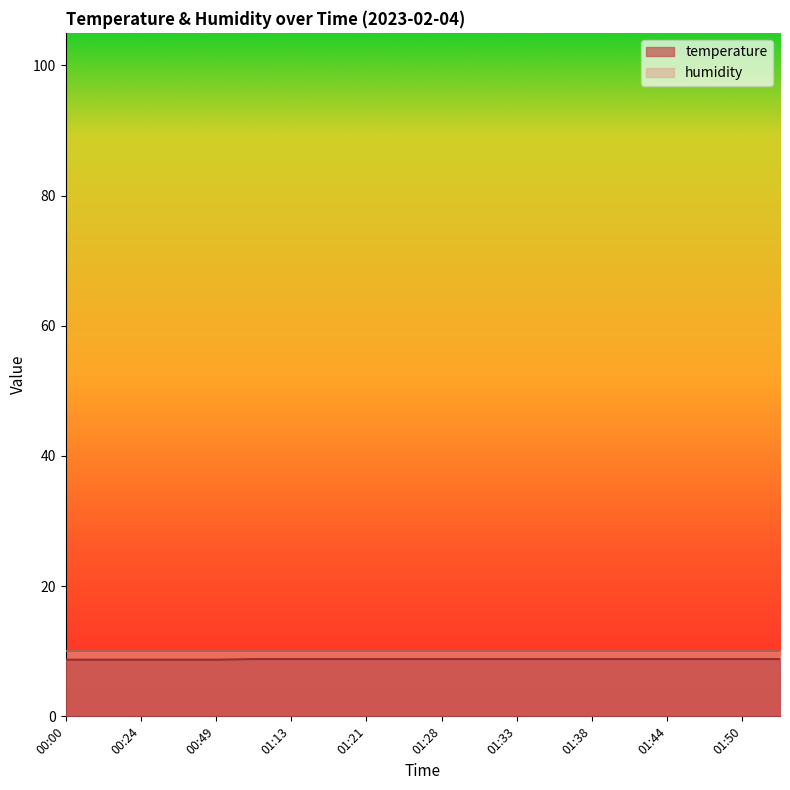

List the labels in order of value, smallest first.

00:00, 00:12, 00:24, 00:37, 00:49, 01:01, 01:13, 01:16, 01:21, 01:26, 01:28, 01:30, 01:33, 01:35, 01:38, 01:41, 01:44, 01:47, 01:50, 01:53